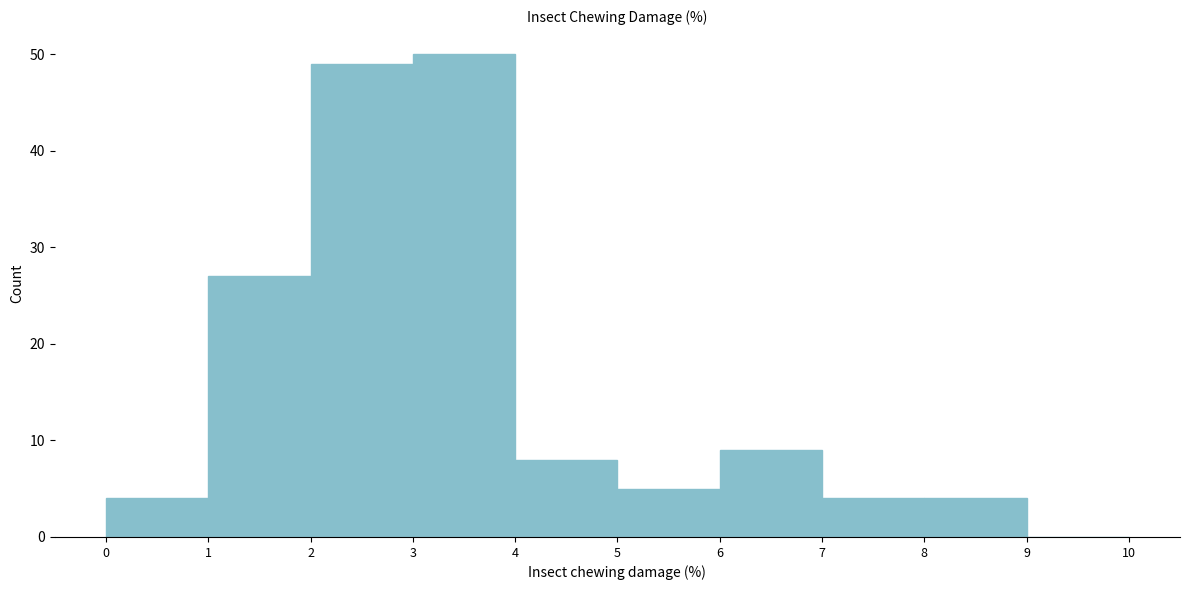

How tall is the bar that spans 3 to 4 on the x-axis? The values are not printed on the chart, so give them approximately, as read against the axis.

50